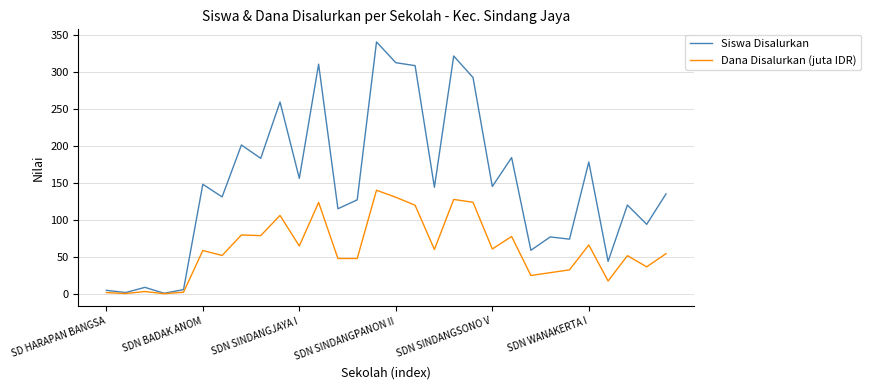

What is the greatest value displayed?

340.0